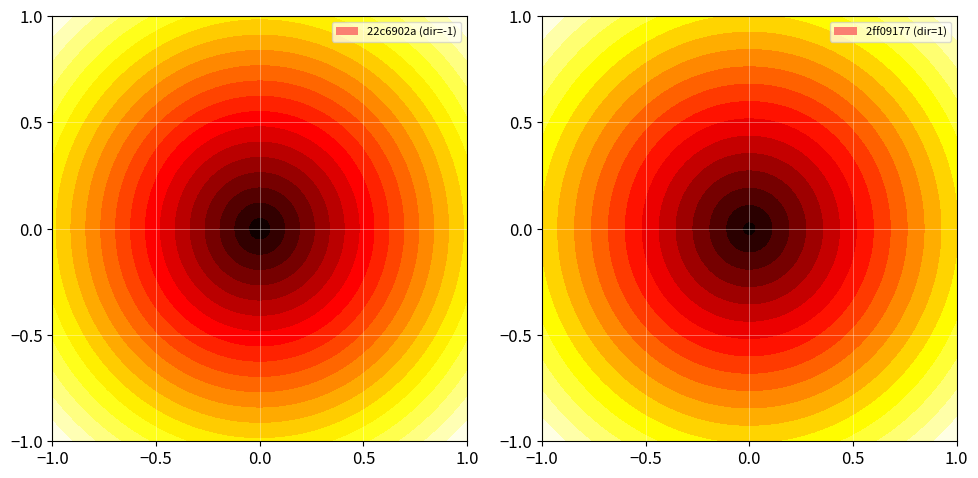

Between -1 and 1, which series saw the biggest shift?

22c6902a